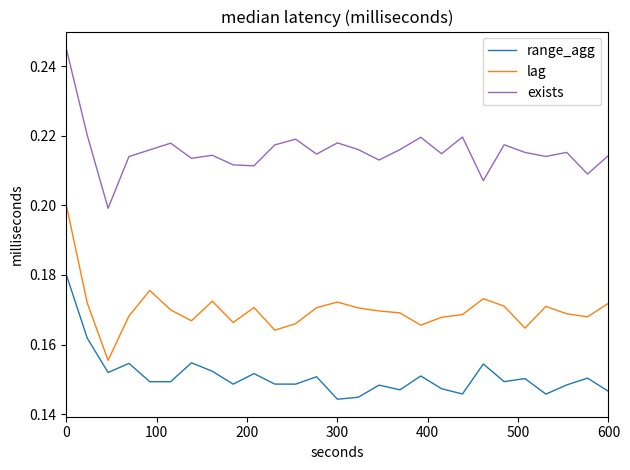

How many lines are shown in the chart?

3